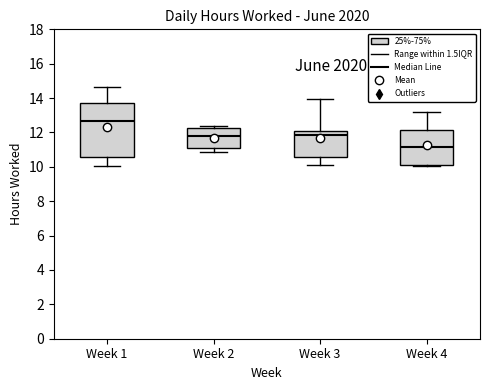

Which box is the tallest, from its lower edge to its upper edge?

Week 1